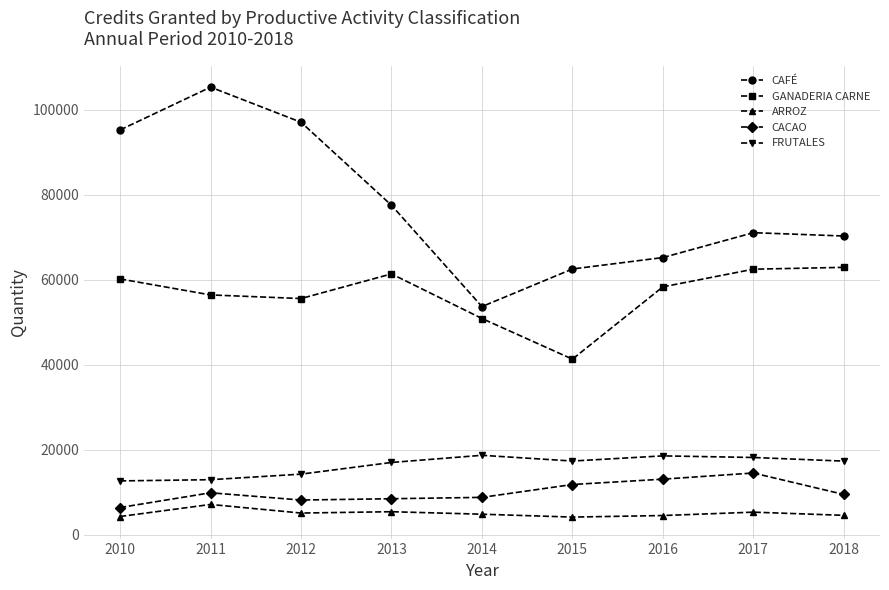

True or false: ARROZ has more than 0 points higher than both neighbors.

True